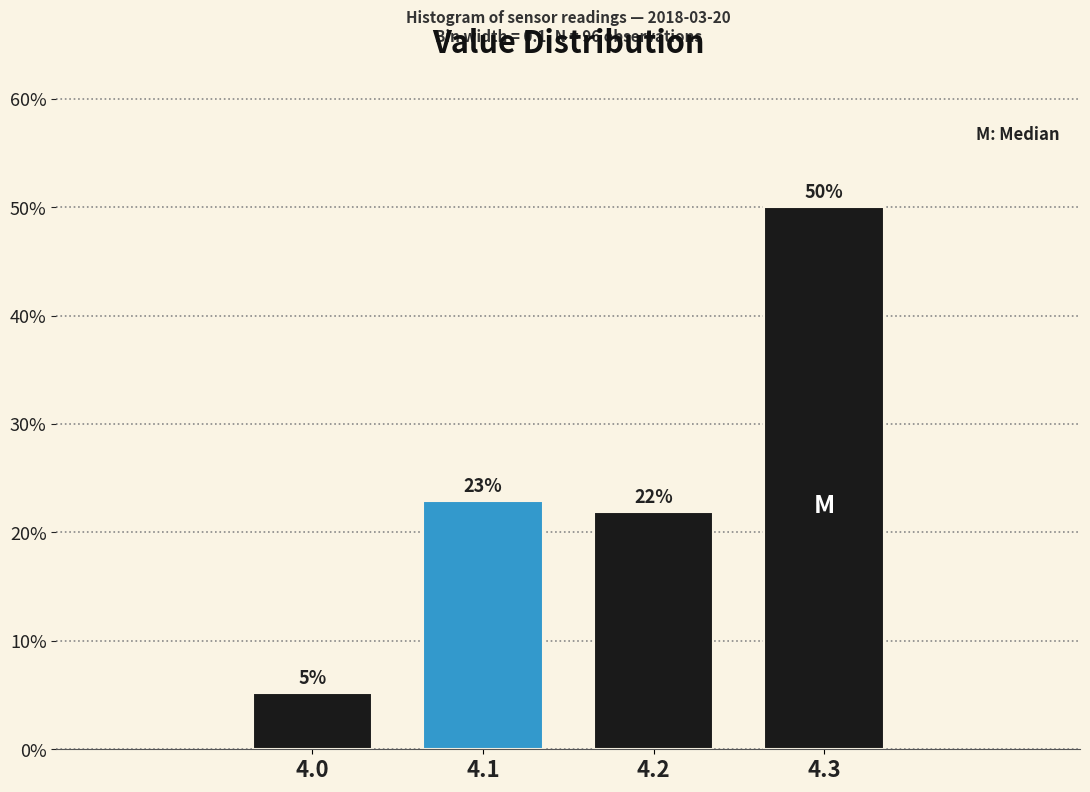

Which range on the x-axis has the tallest bar?

4.25 to 4.35